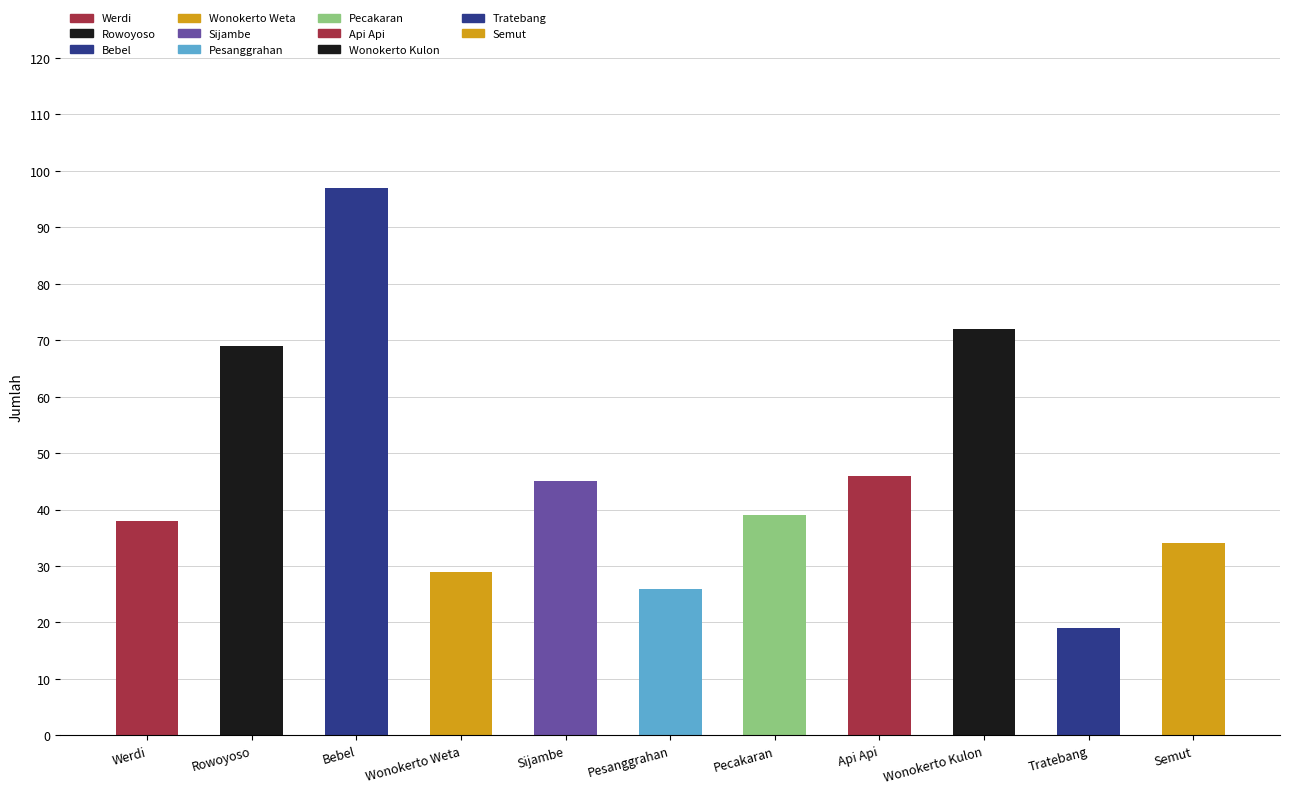

What is the change in value from Bebel to Wonokerto Kulon?

-25